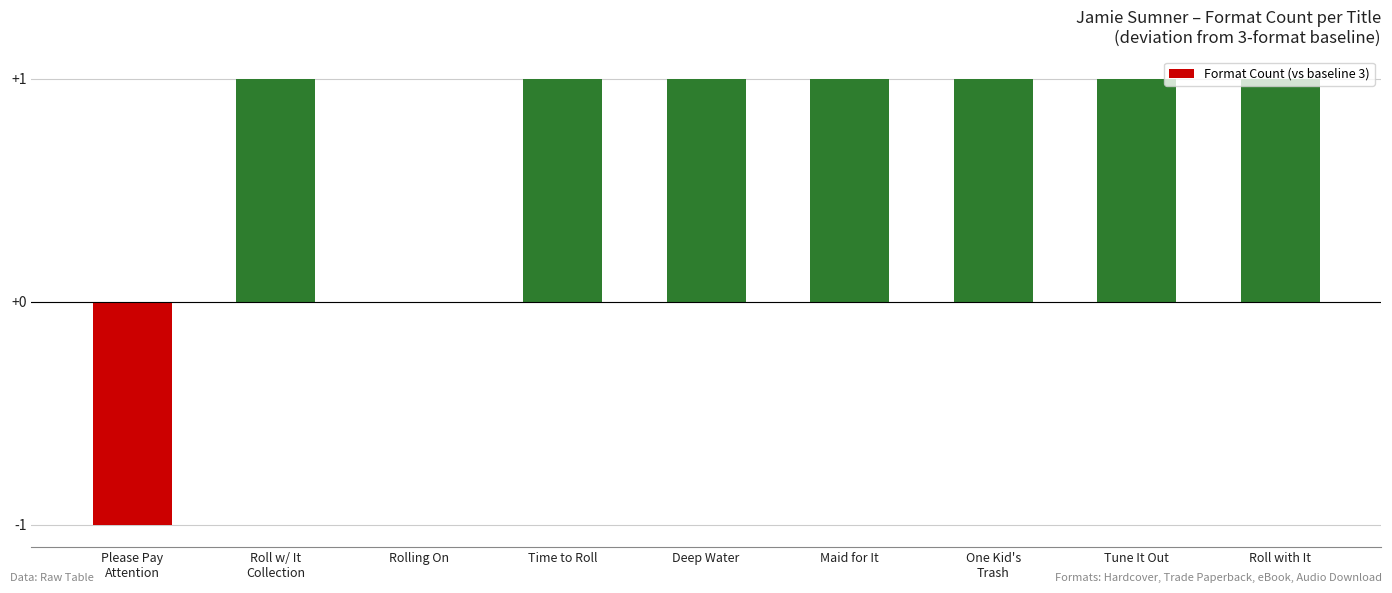

What is the ratio of the value at Maid for It to the value at Deep Water?

1.0